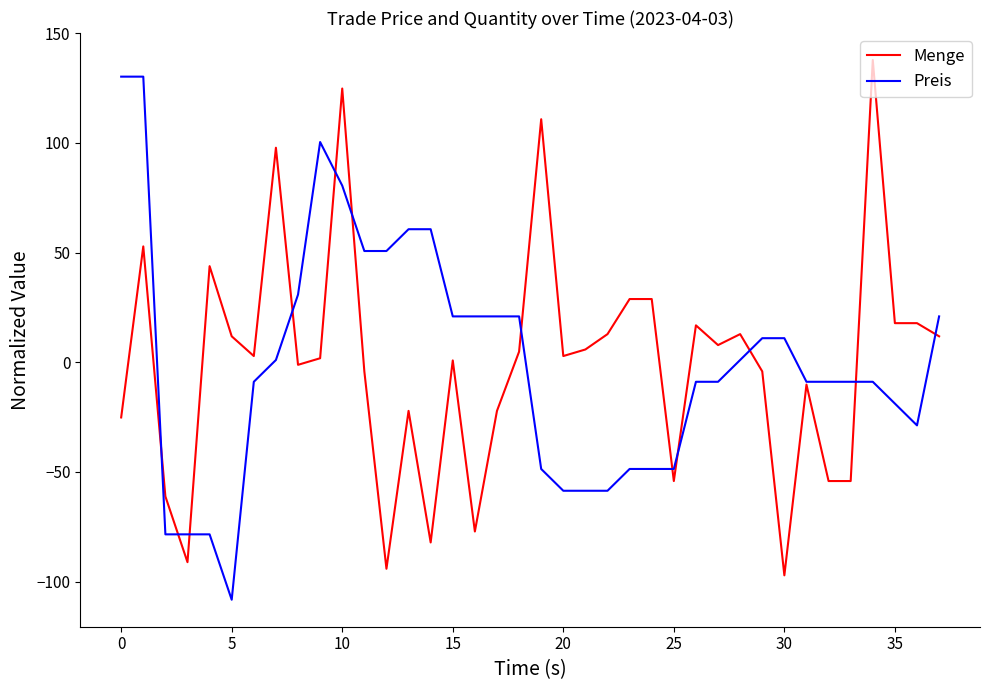

True or false: Menge has more than 1 interior local peaks.

True